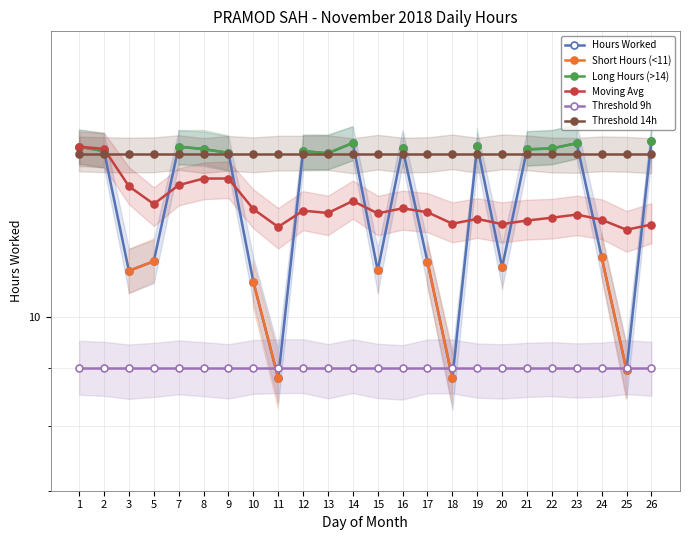

What is the maximum value shown in the chart?

14.4